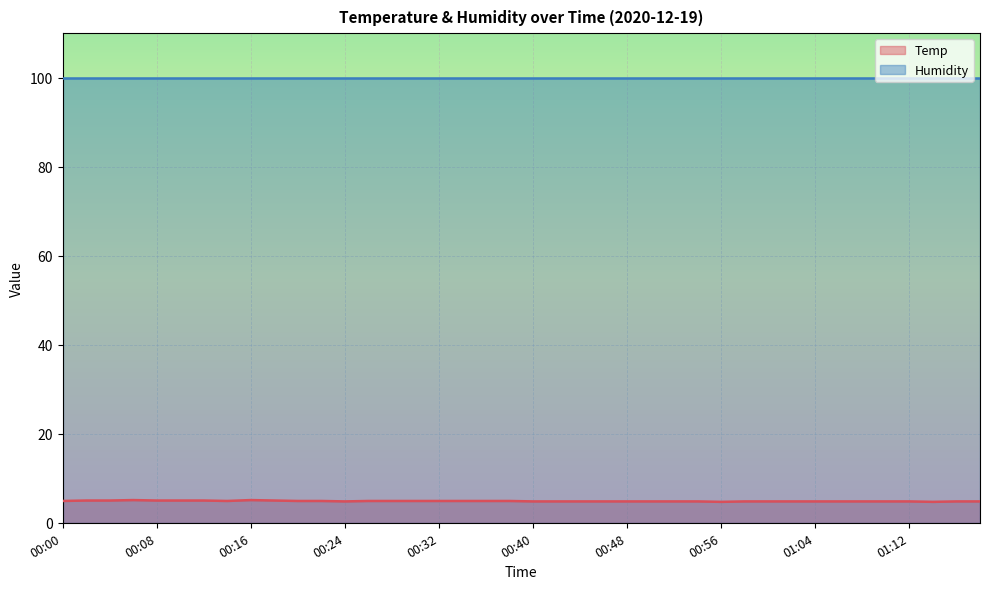

Between 00:50 and 00:08, which is larger?

00:08